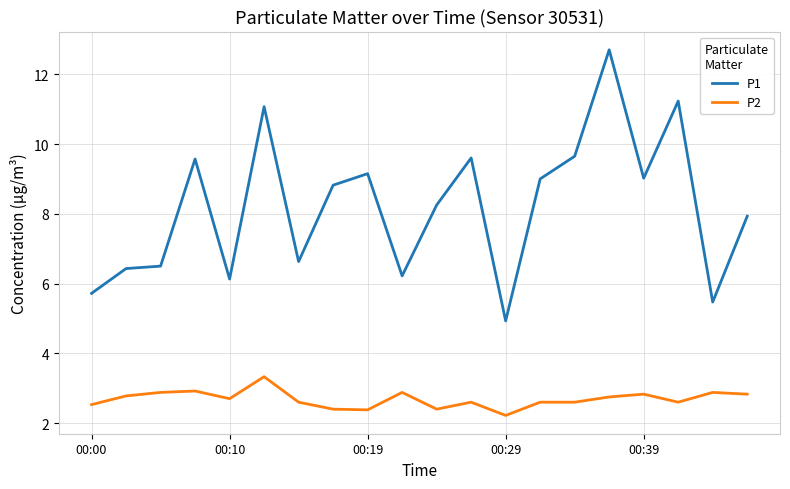

What is the difference between the maximum and minimum values in the P2 series?

1.1